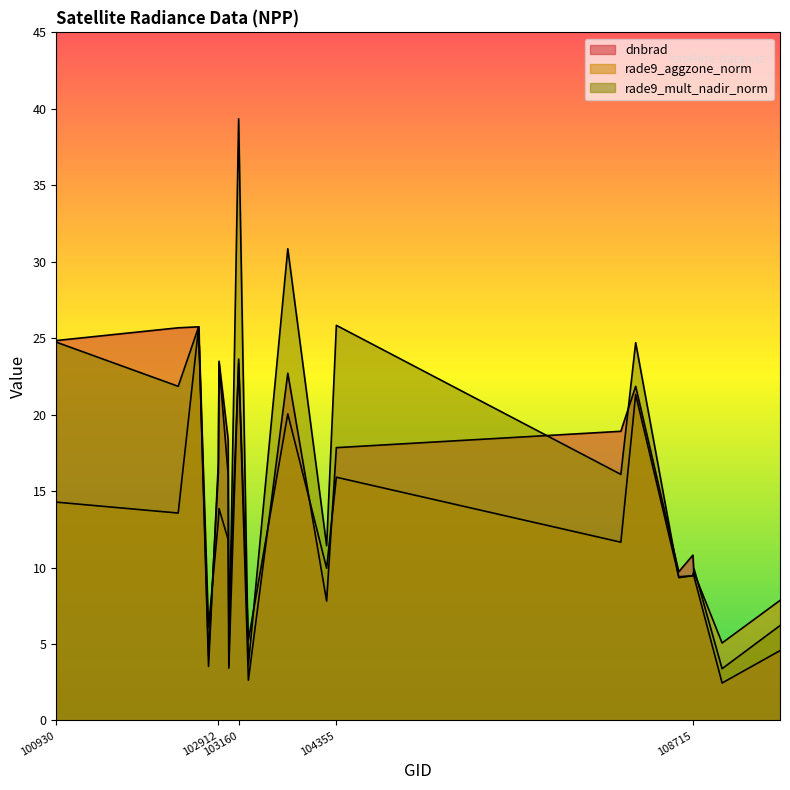

What is the greatest value displayed?

39.3